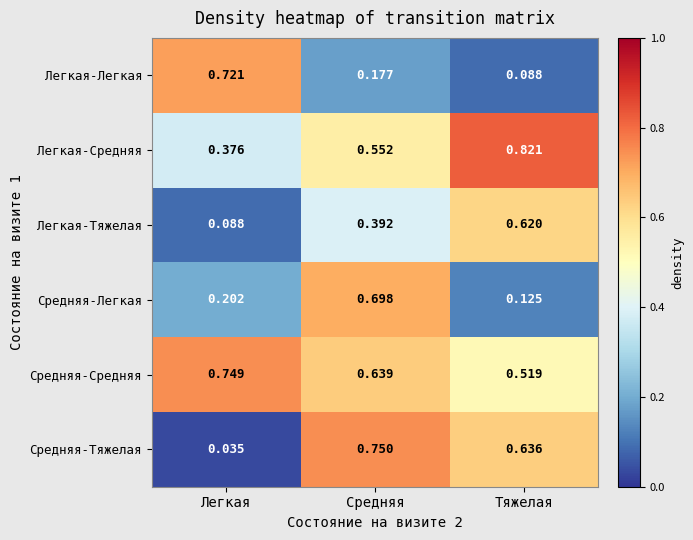

Which category has the highest value in the Легкая-Тяжелая series?

Тяжелая